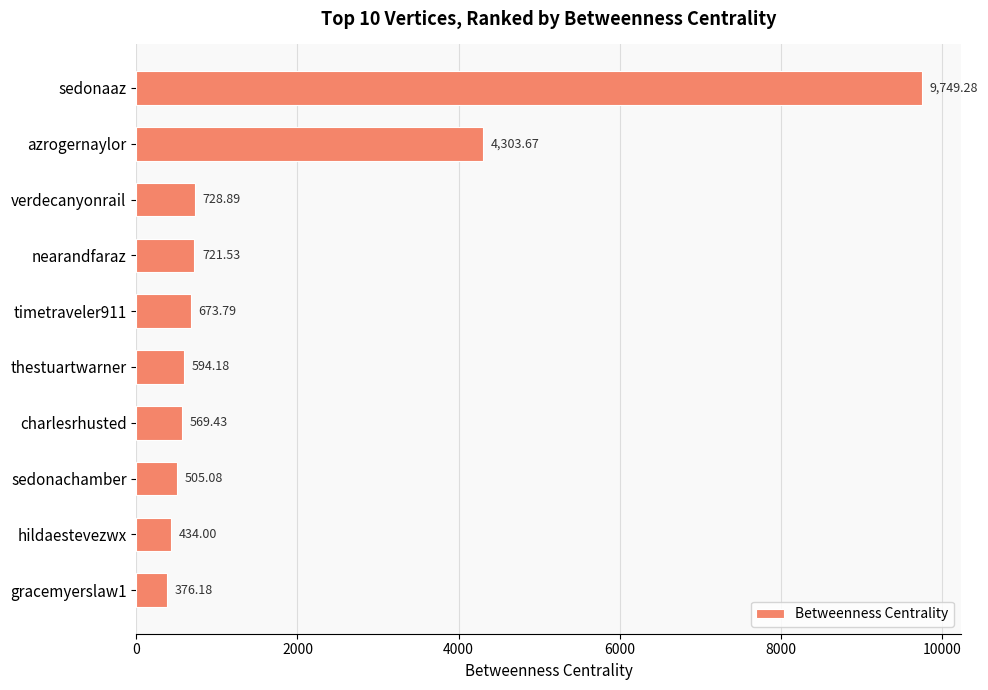

Are the bars horizontal?

Yes